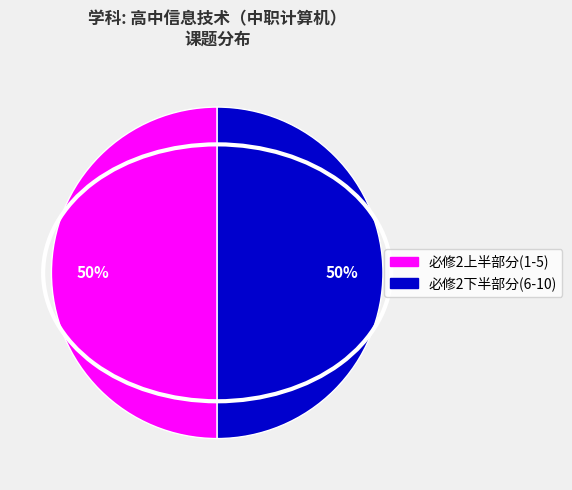

Count the number of slices in the pie.

2